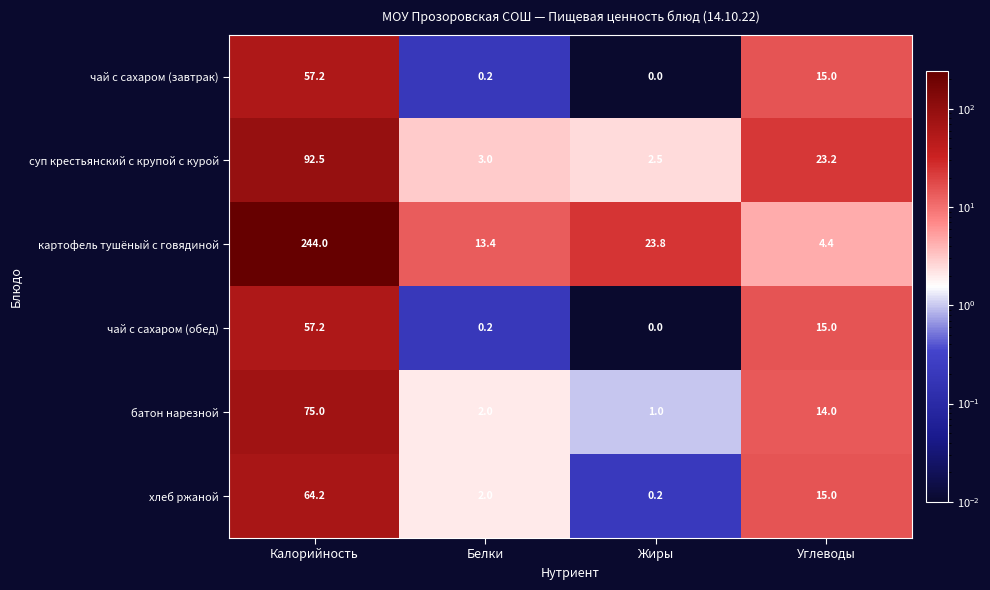

Rank the categories by суп крестьянский с крупой с курой value from lowest to highest.

Жиры, Белки, Углеводы, Калорийность